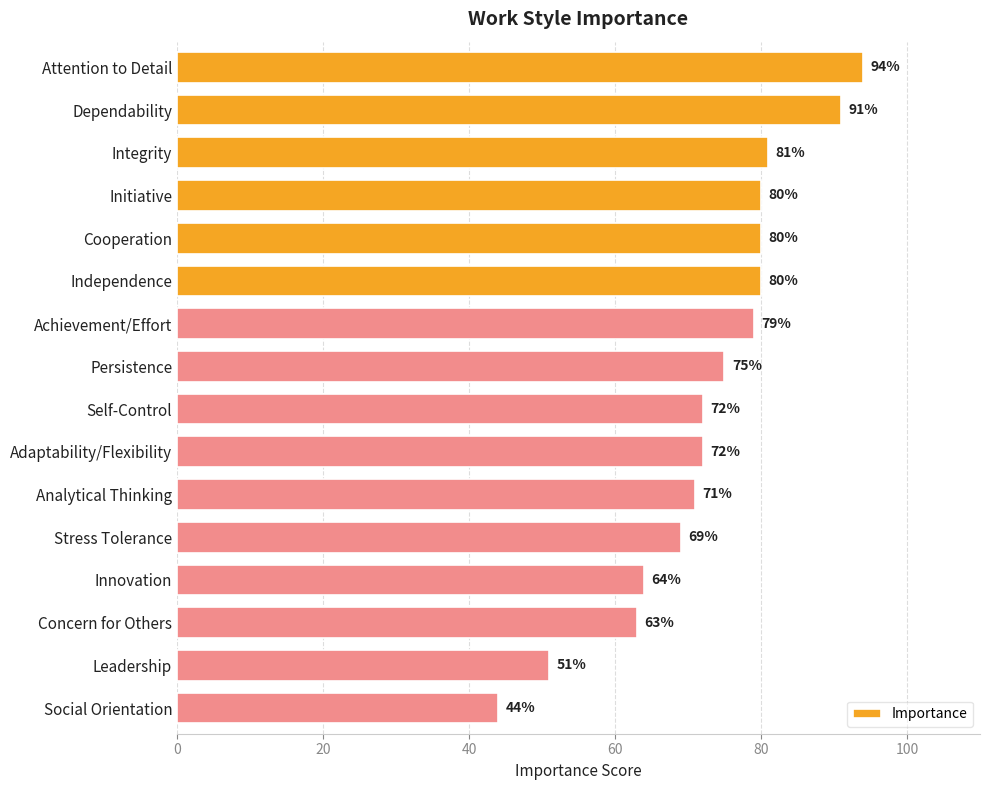

What is the label of the 2nd bar from the bottom?

Leadership